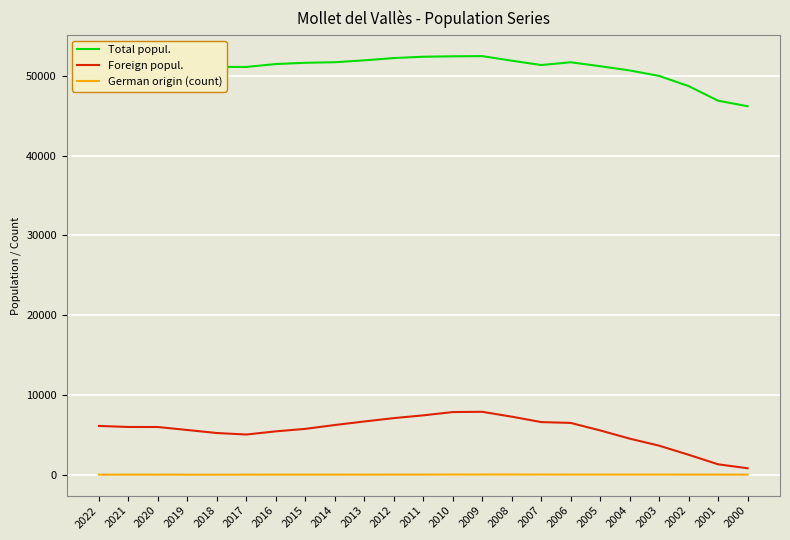

True or false: Foreign popul. and Total popul. intersect in this chart.

False